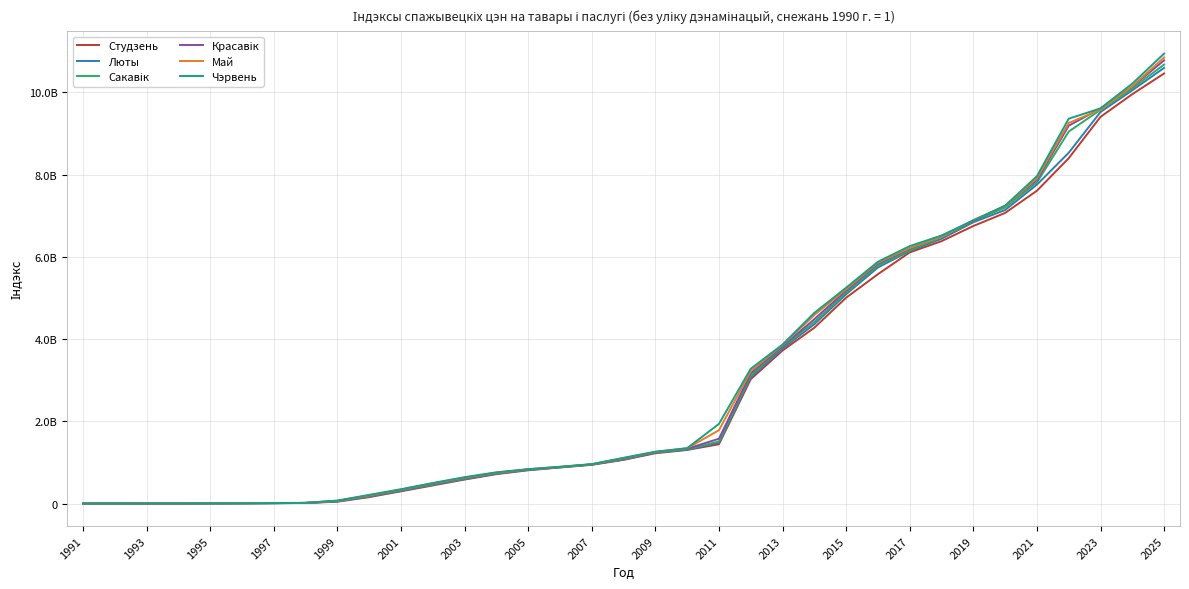

Is this an area chart (filled region under the line)?

No